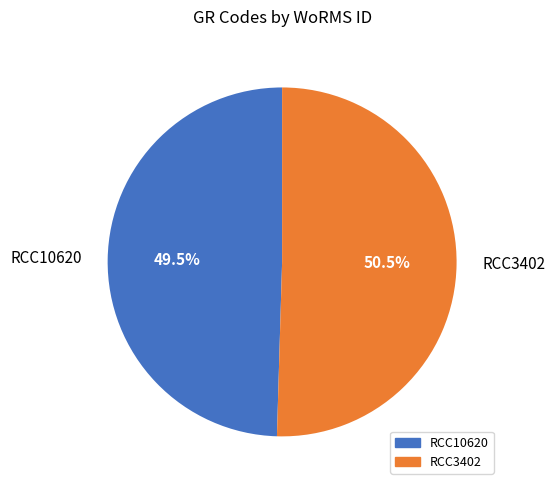

Is there any slice that represents more than half of the pie?

Yes